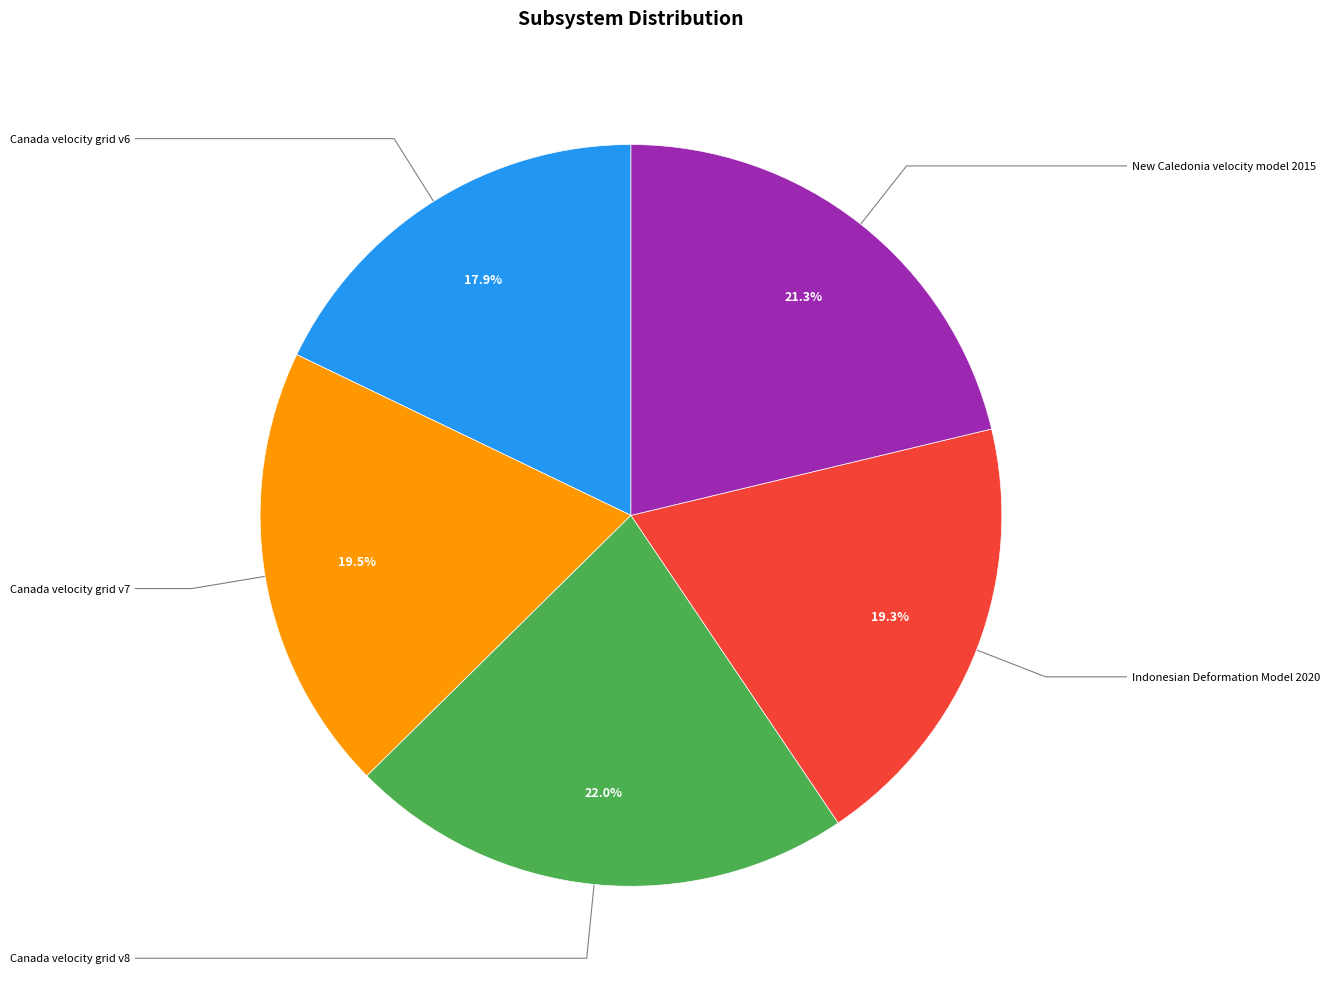

Does any single category account for the majority?

No